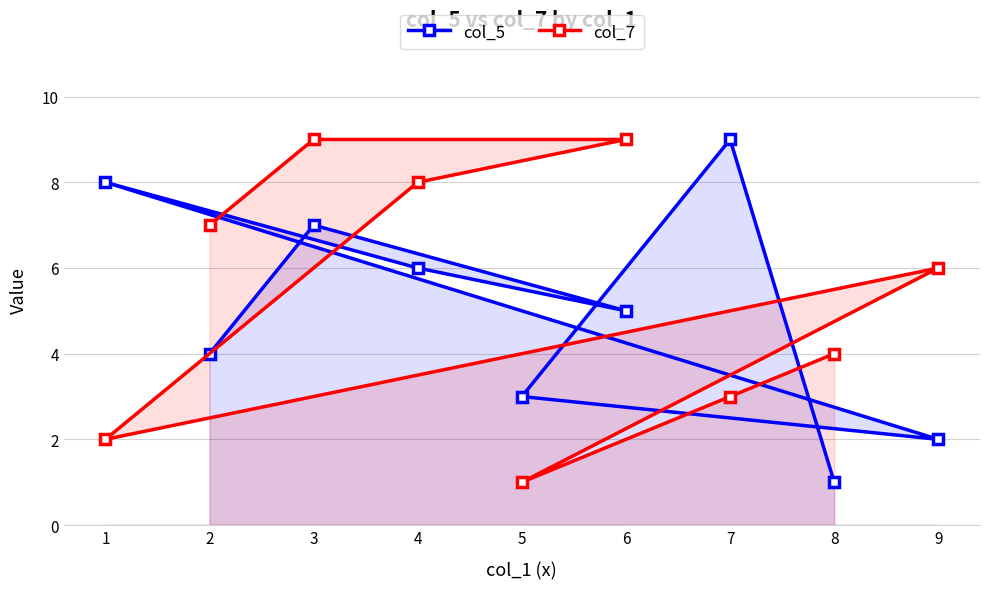

What is the difference between the maximum and second lowest values in the col_7 series?

7